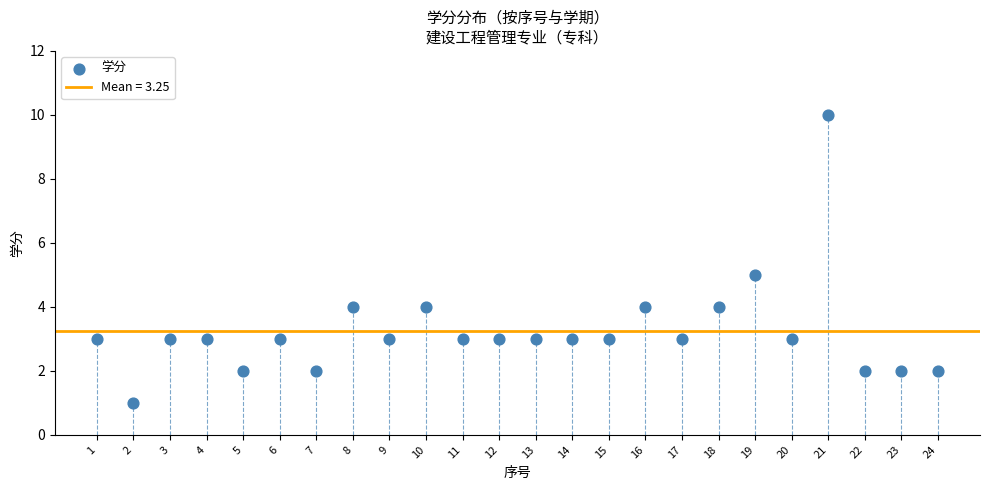

What is the range of Y values (max minus min)?

9